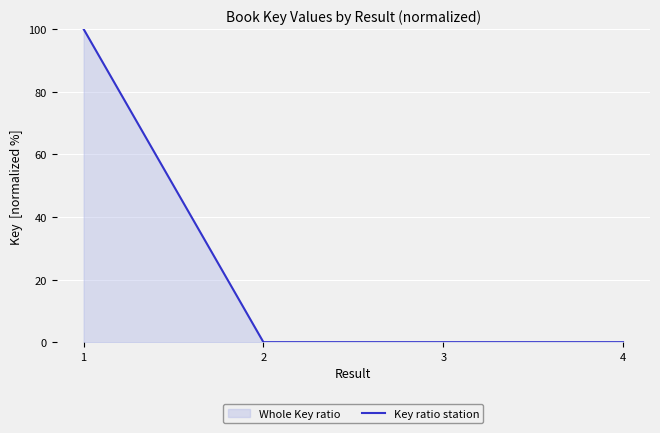

Which category has the highest value across all series?

1